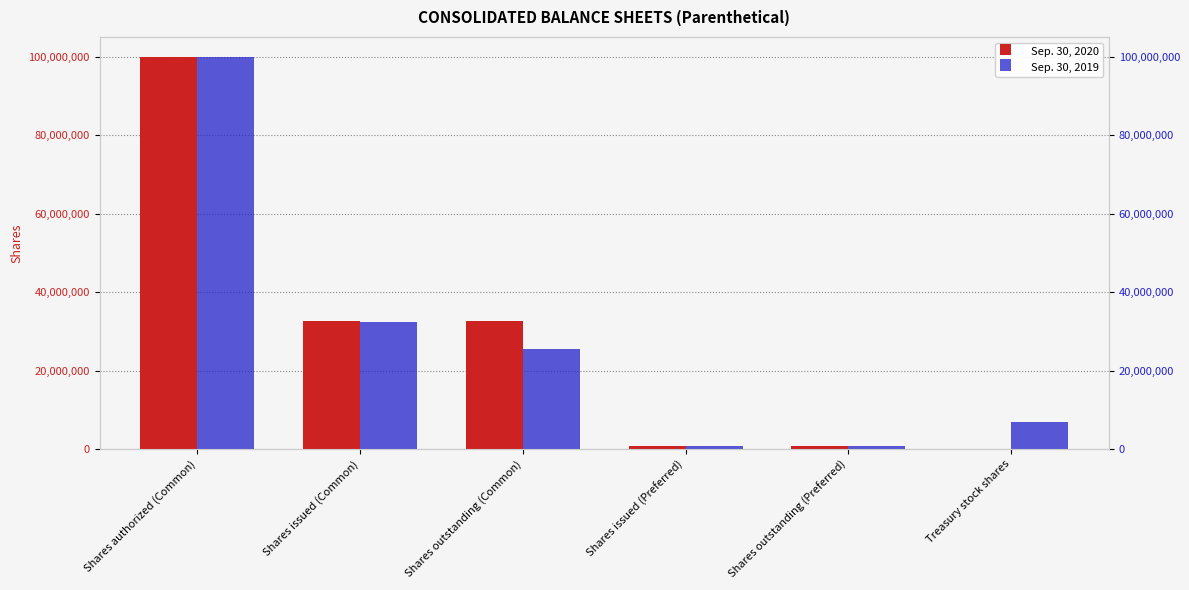

List the labels in order of Sep. 30, 2019 value, smallest first.

Shares issued (Preferred), Shares outstanding (Preferred), Treasury stock shares, Shares outstanding (Common), Shares issued (Common), Shares authorized (Common)